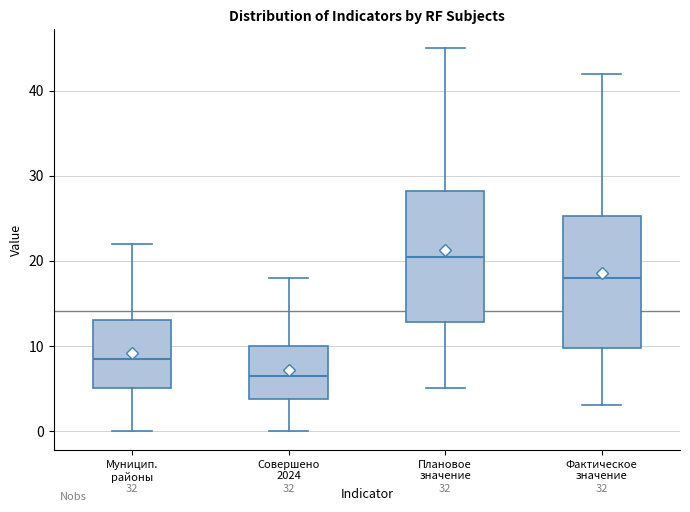

Where does the upper whisker of the box for Фактическое значение end on the y-axis? The values are not printed on the chart, so give them approximately, as read against the axis.

42